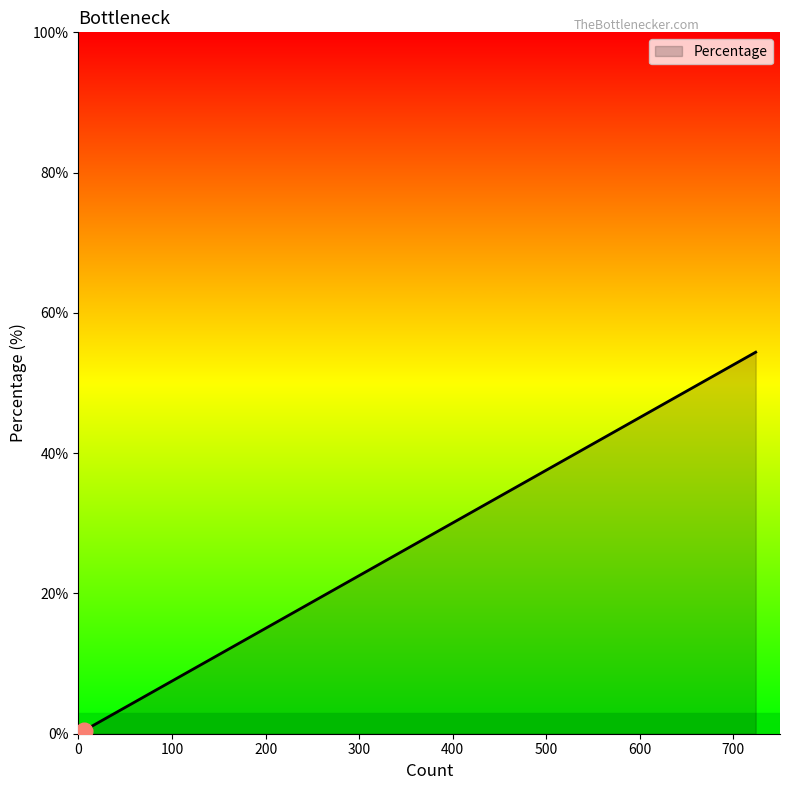

What is the difference between the maximum and minimum values?

53.9